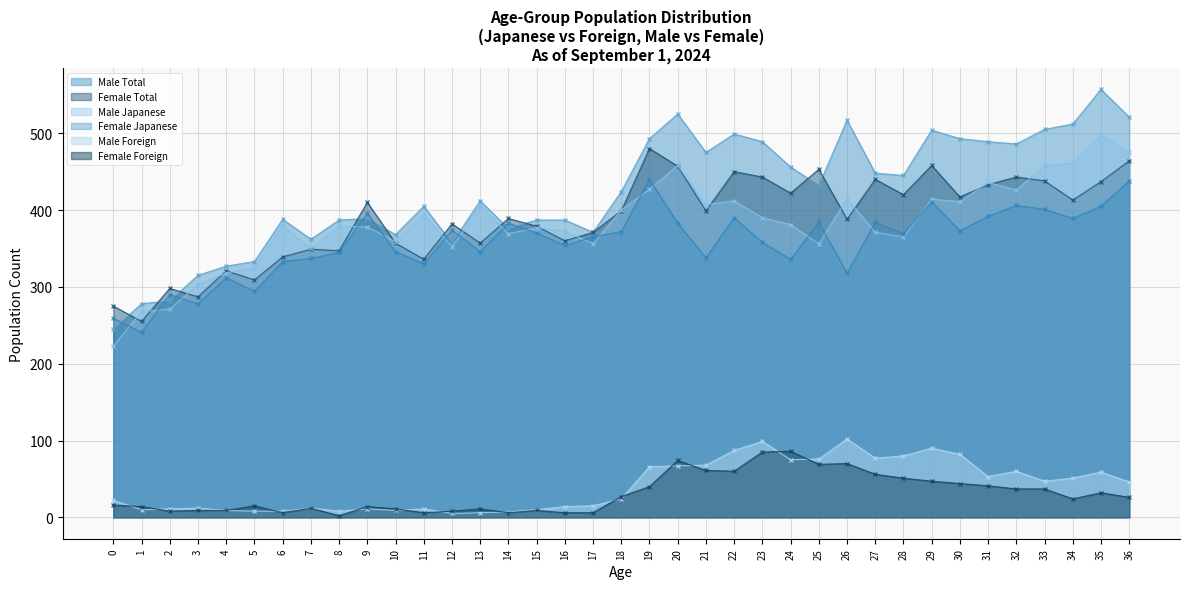

Which series changed the most between 3 and 31?

Male Total